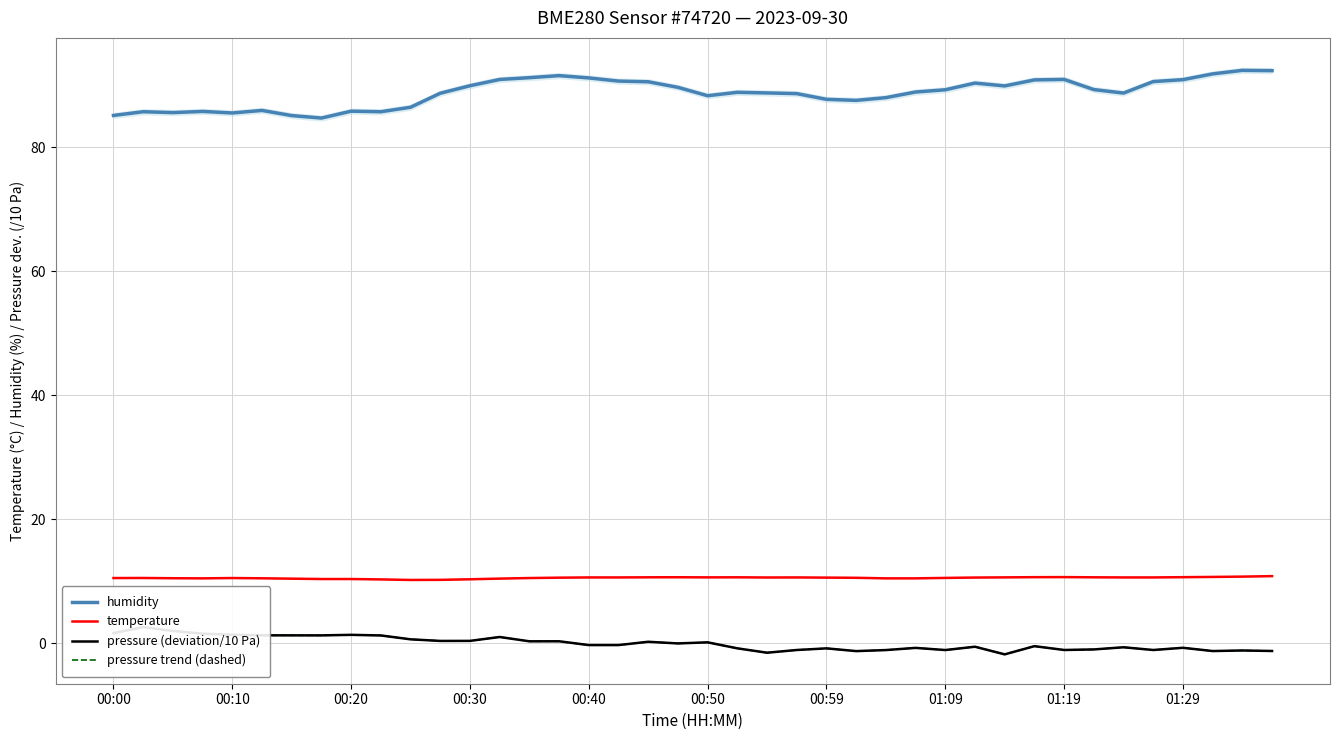

What value does the temperature series have at 25?

10.6